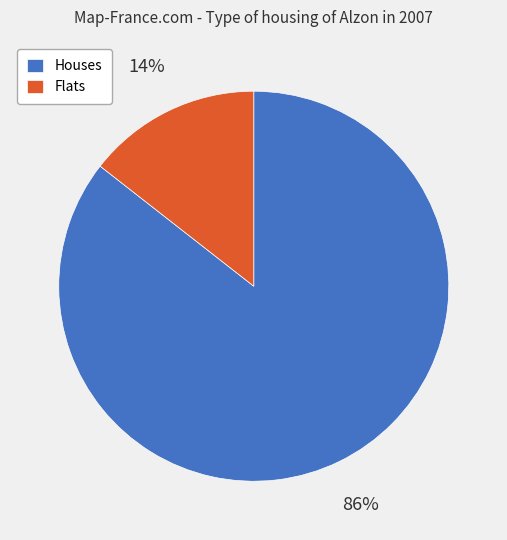

Is the sum of Flats and Houses greater than half?

Yes